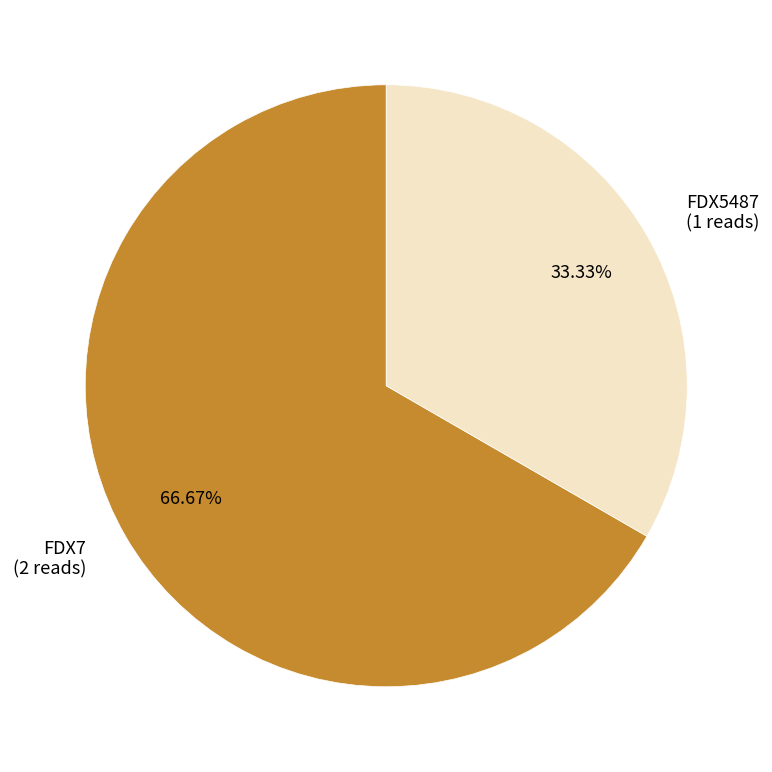

What percentage is the FDX7 slice, to the nearest percent?

67%